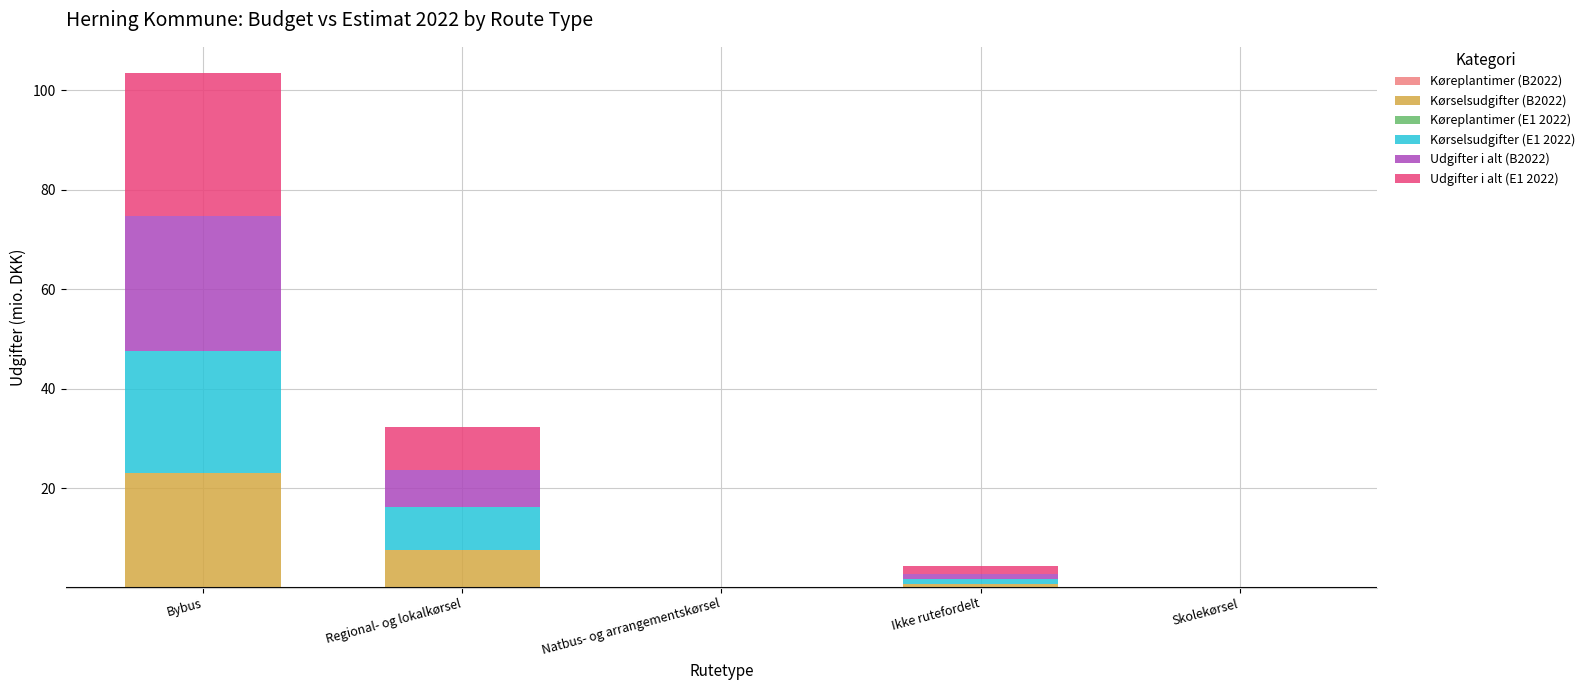

At which category is the sum across all series the highest?

Bybus